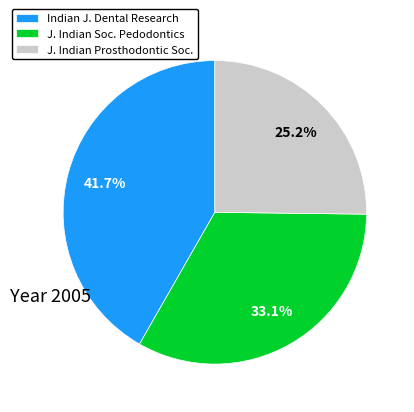

Is there a majority slice in this chart?

No